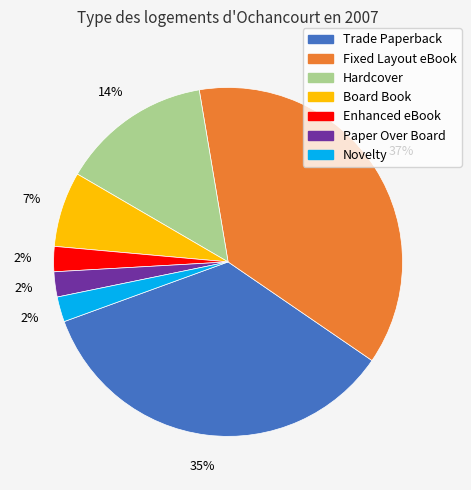

Is it true that Hardcover is 28% of the pie?

False